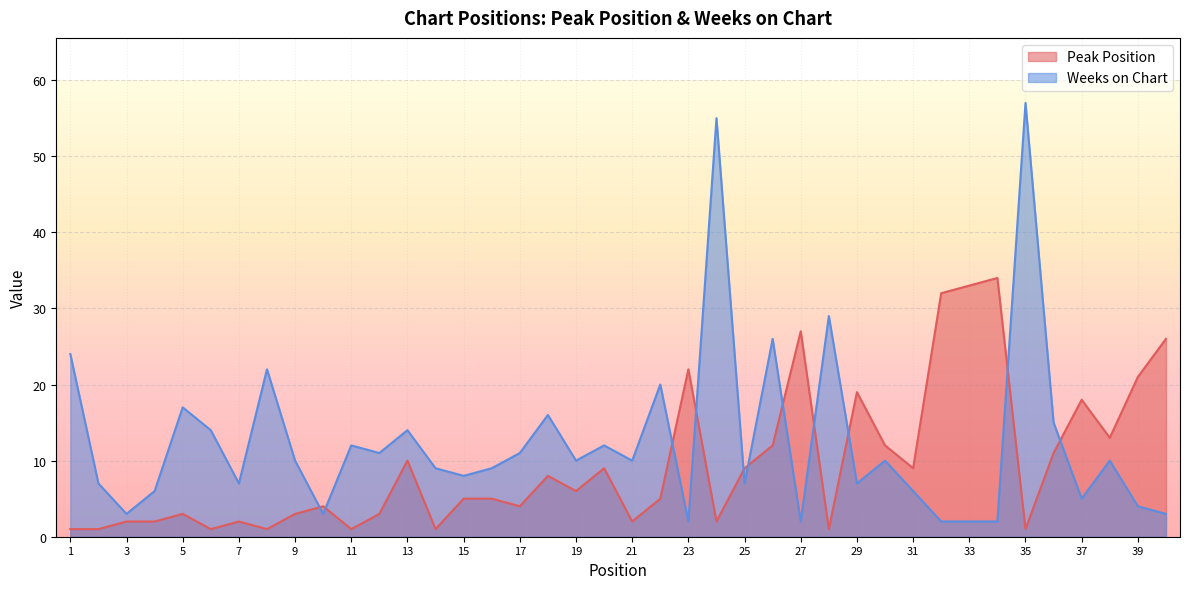

At which label does Weeks on Chart first exceed 10?

1